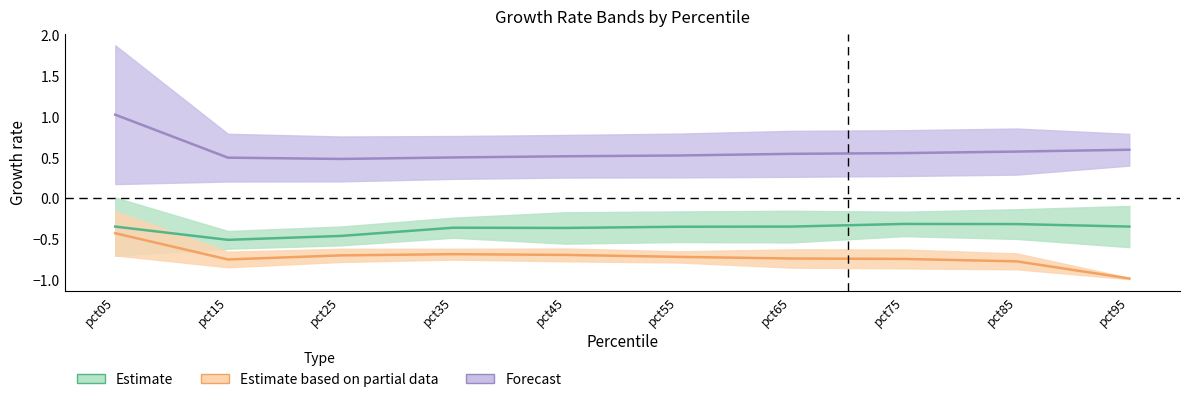

What is the smallest value displayed?

-1.0